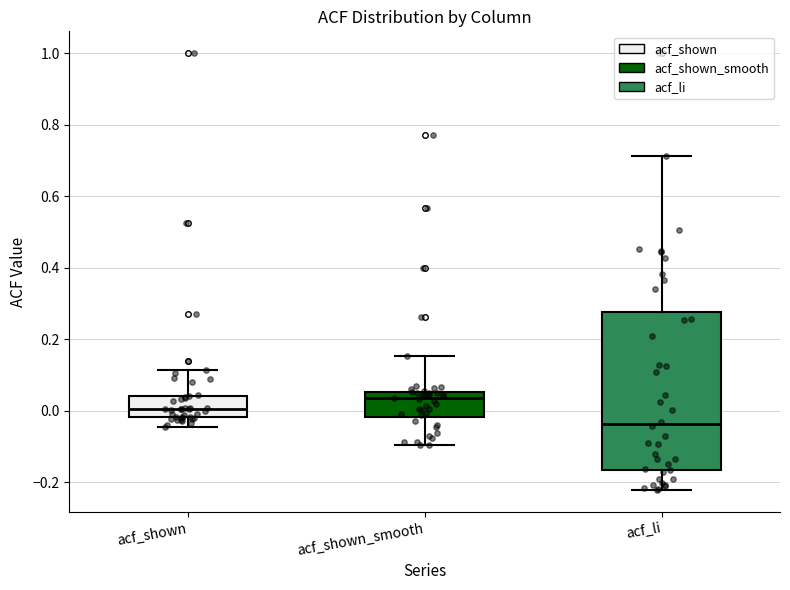

Which box has the lowest median line?

acf_li